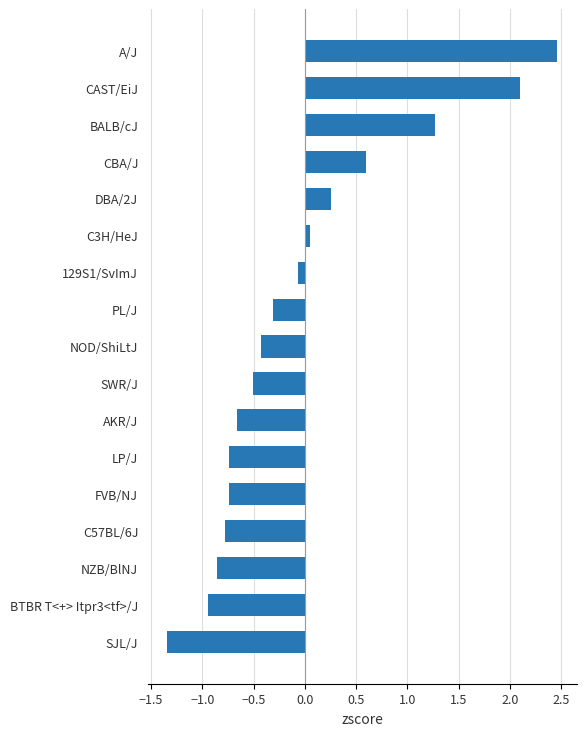

How many data points are above 0?

6